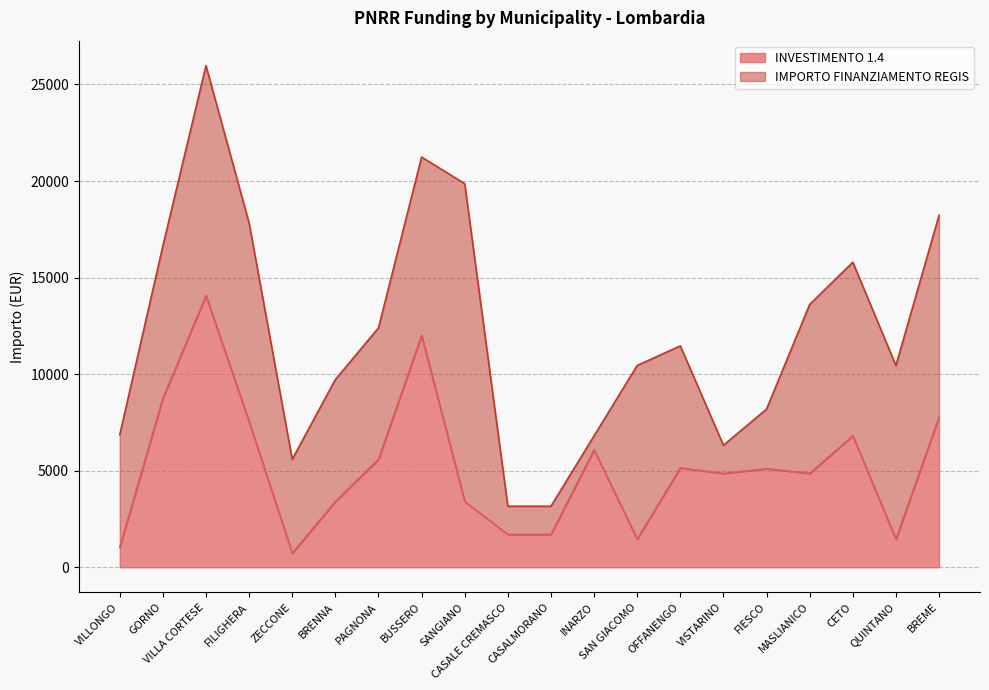

Does the chart display data point markers on the line(s)?

No